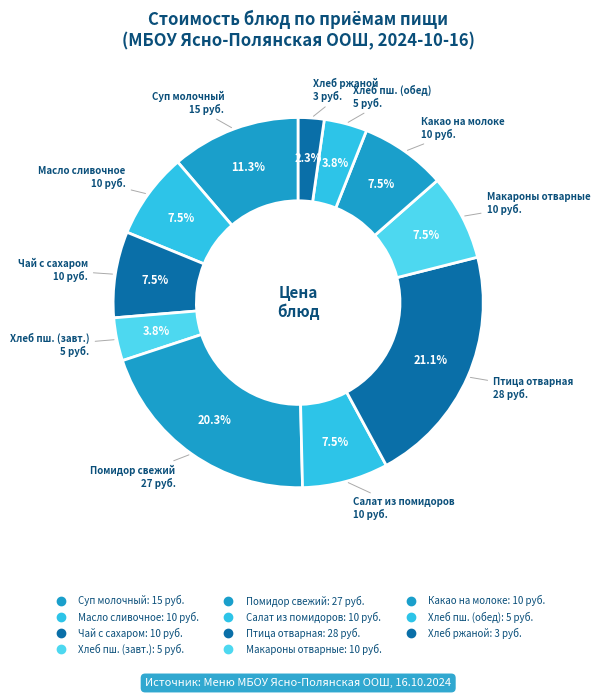

Count the number of slices in the pie.

11